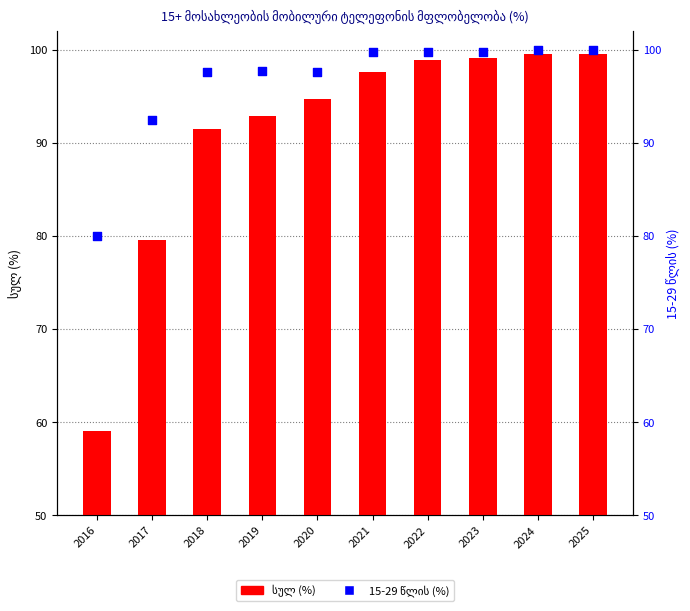

At which category is the sum across all series the highest?

2024